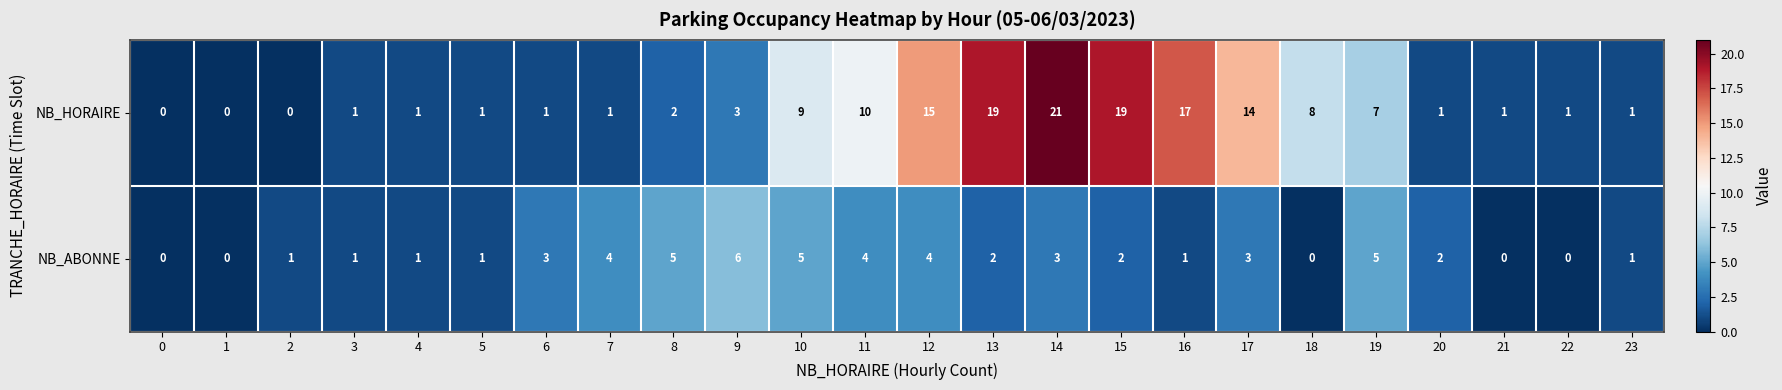

How many series are shown in this chart?

2